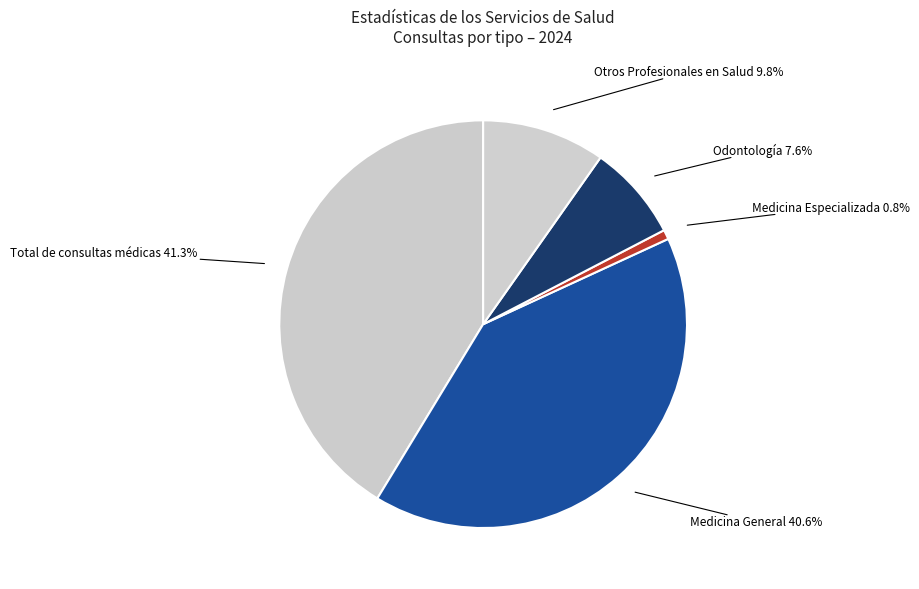

How many slices are in this pie chart?

5